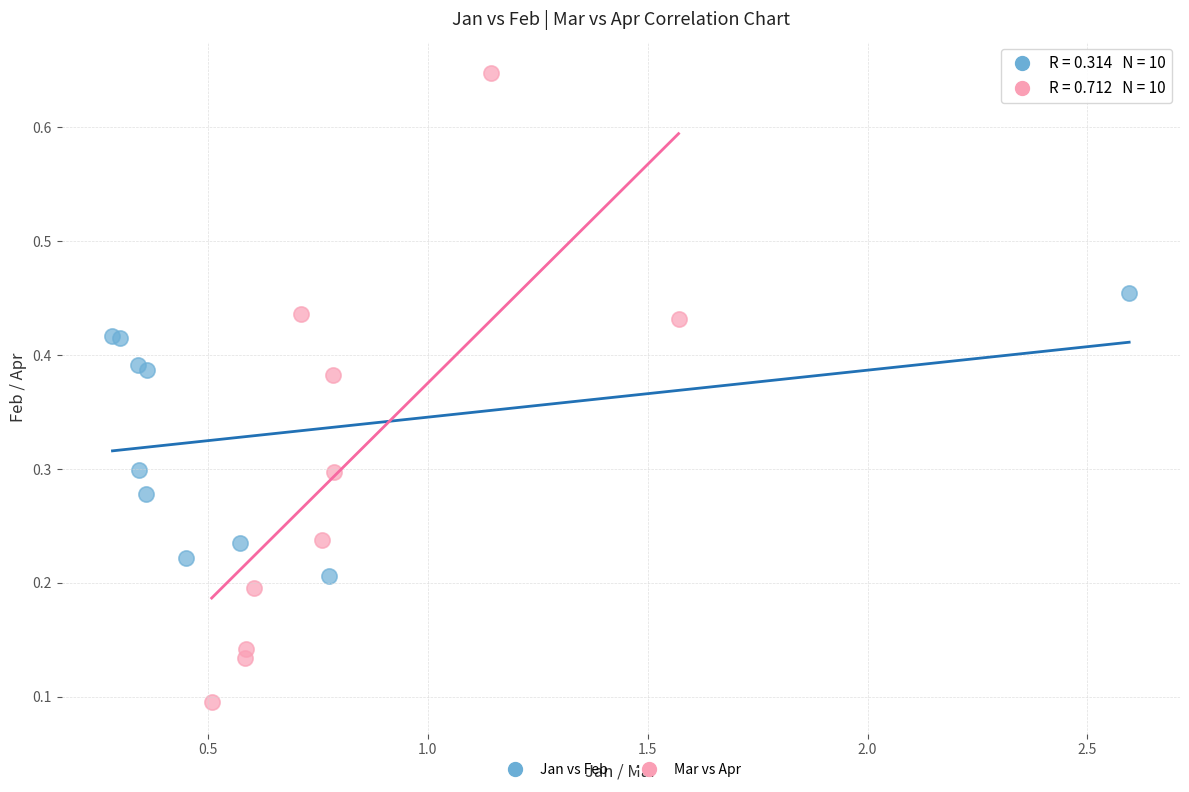

Which series has the largest Y range (max minus min)?

Mar vs Apr